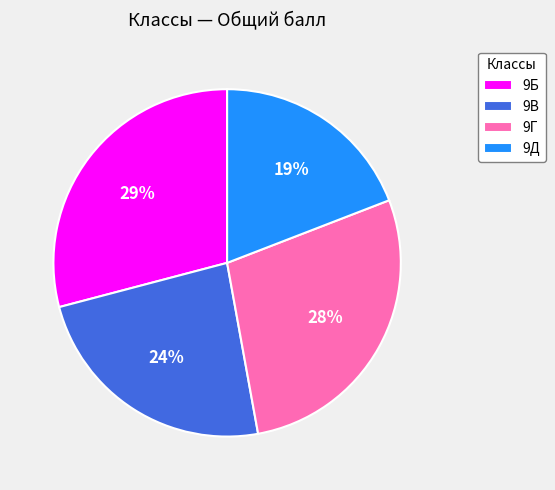

Between 9Б and 9Д, which is larger?

9Б